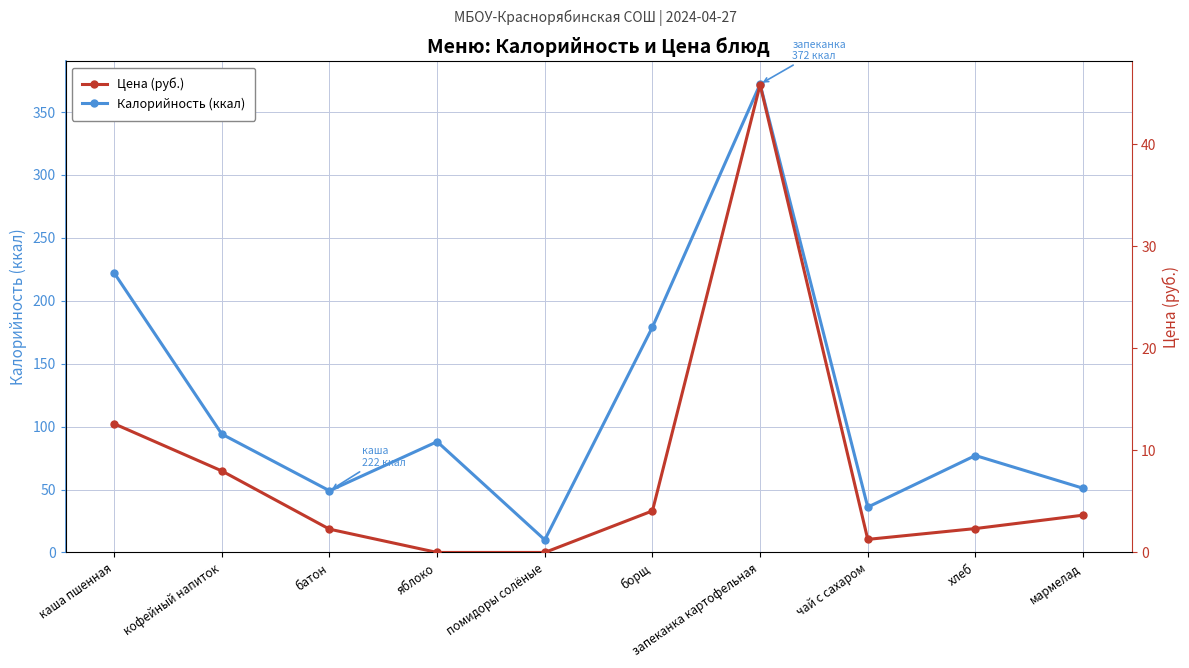

At which category is the sum across all series the highest?

запеканка картофельная